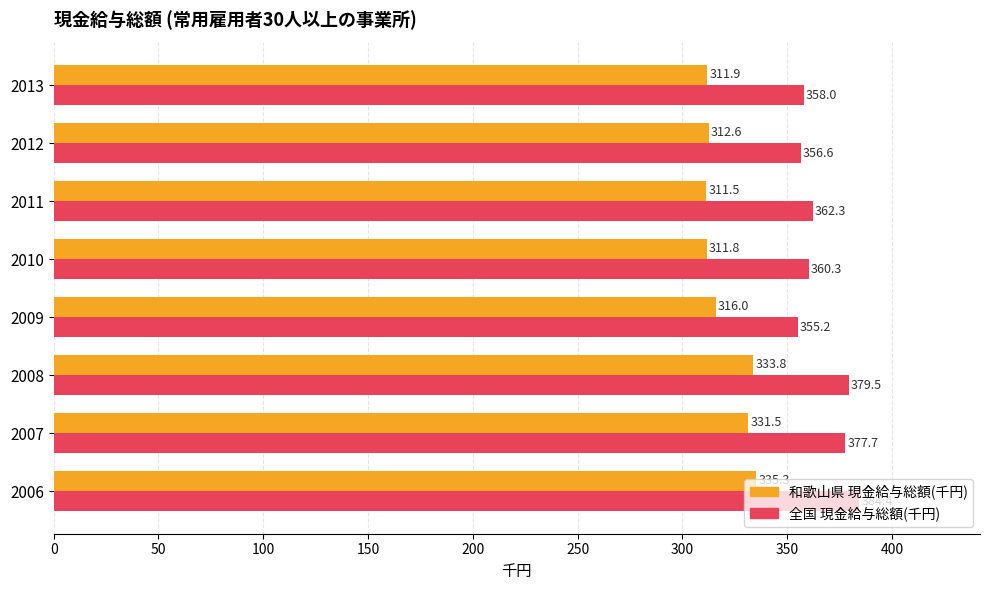

What value does the 全国 現金給与総額(千円) series have at 2008?

379.5